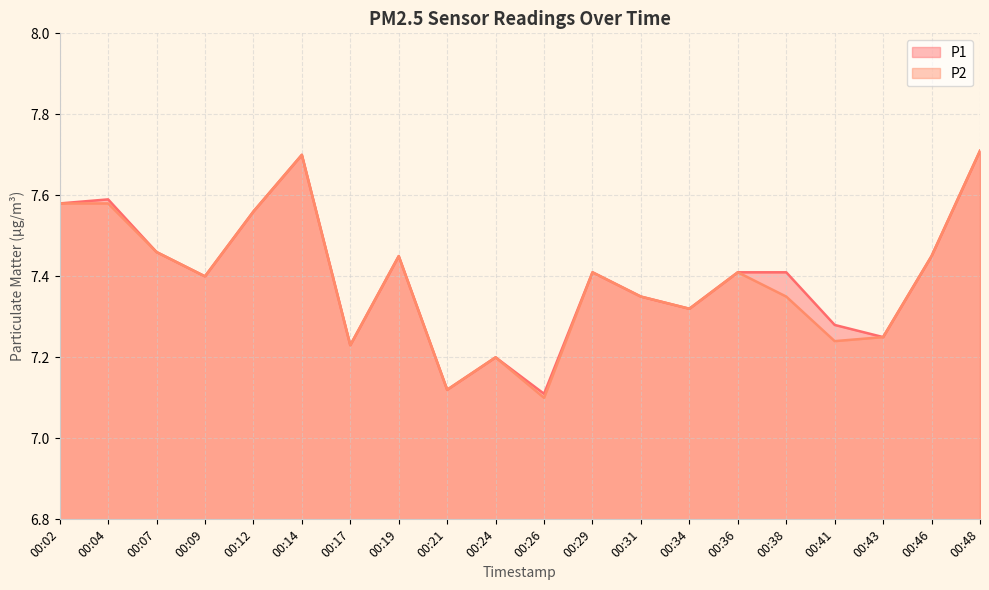

Which series has the largest total across all categories?

P1